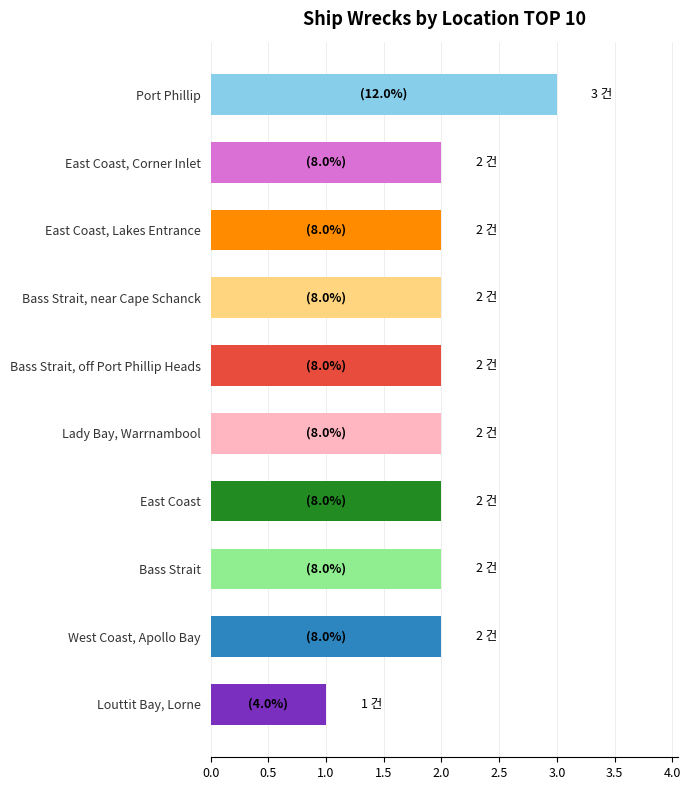

Is it true that the value at West Coast, Apollo Bay is 2?

True